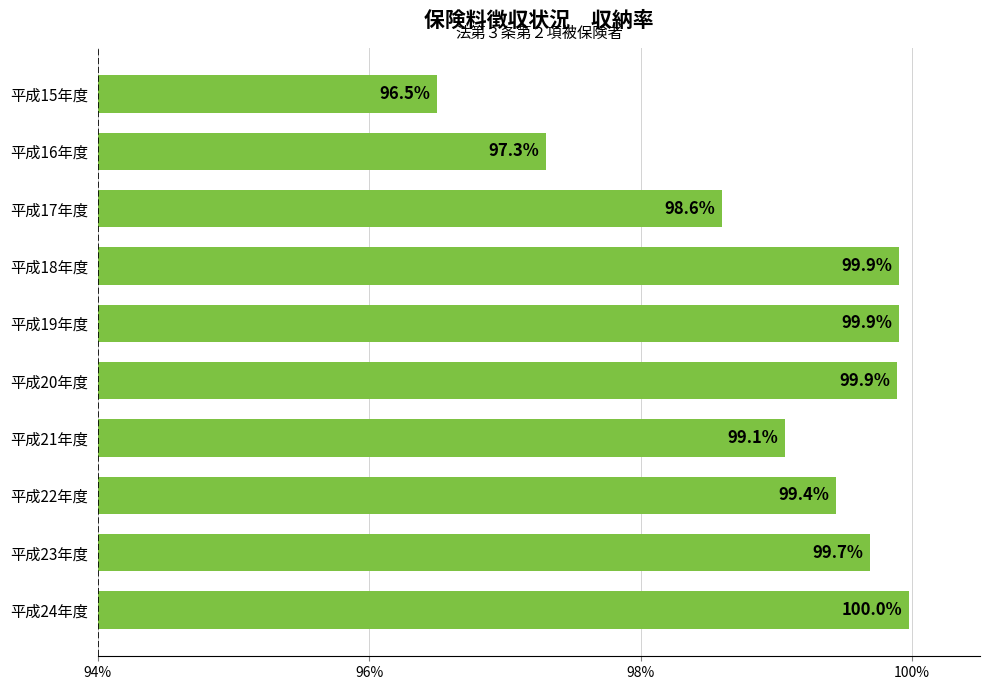

Where is the data nearest to the value 98?

平成17年度